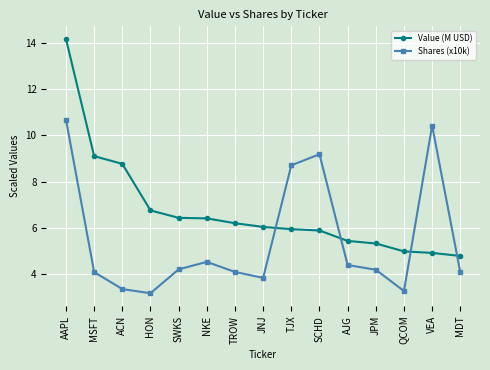

At MDT, list the series in order from smallest to largest.

Shares (x10k), Value (M USD)